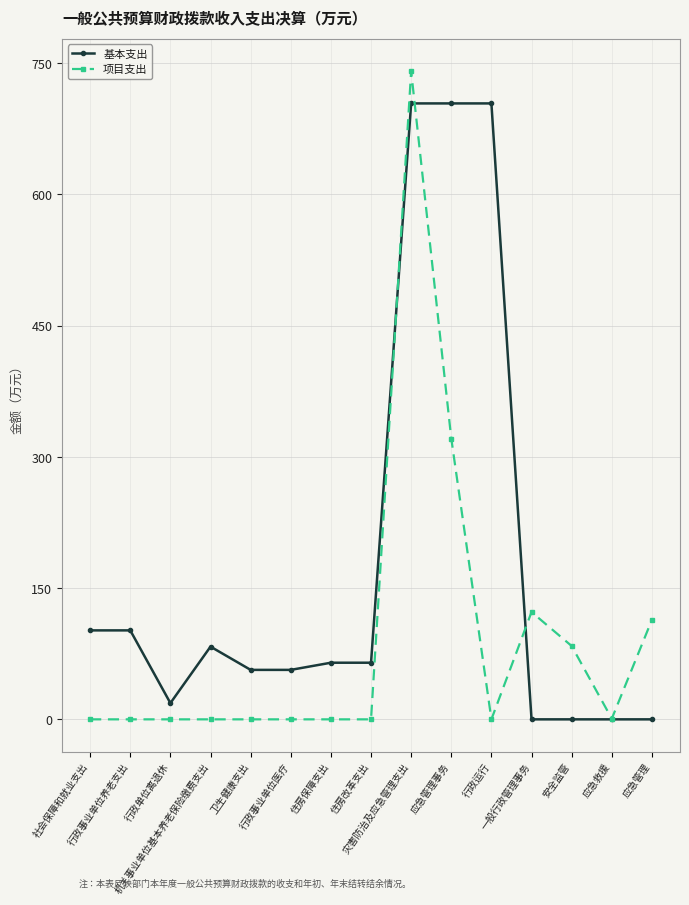

What is the total value across all series at 安全监管?

83.8